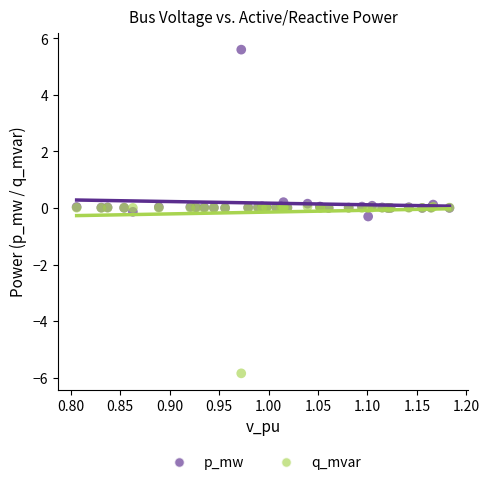

What are all the series names shown in the legend?

p_mw, q_mvar